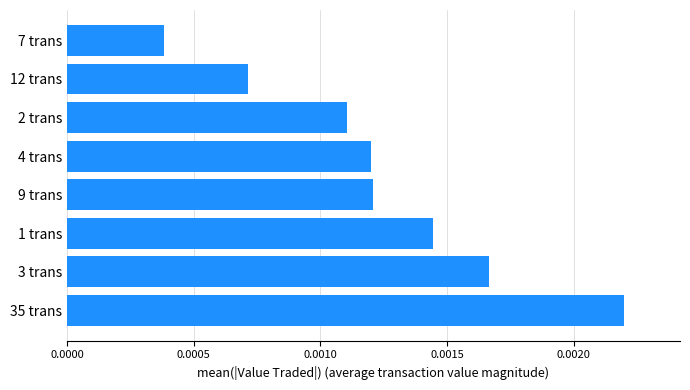

Where is the data nearest to the value 0?

7 trans